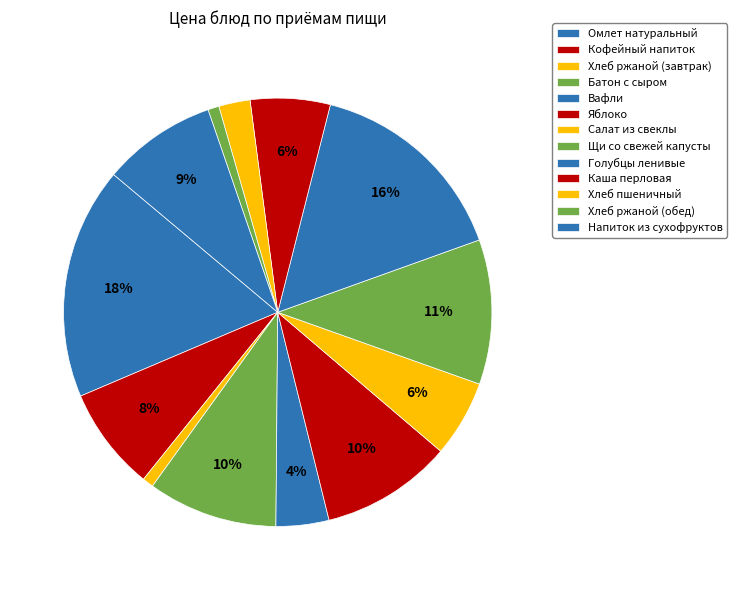

How many slices are in this pie chart?

13